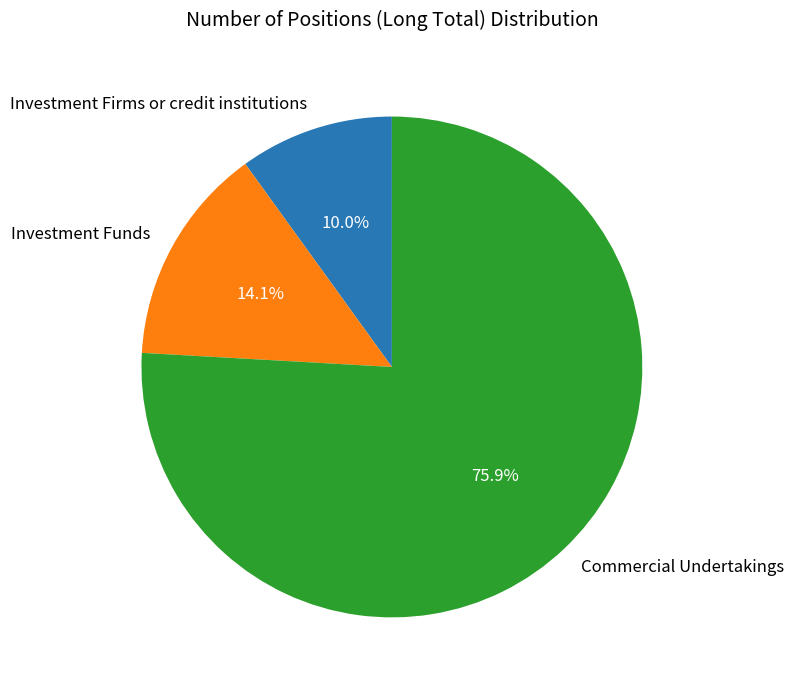

To the nearest percent, what portion does Investment Firms or credit institutions represent?

10%